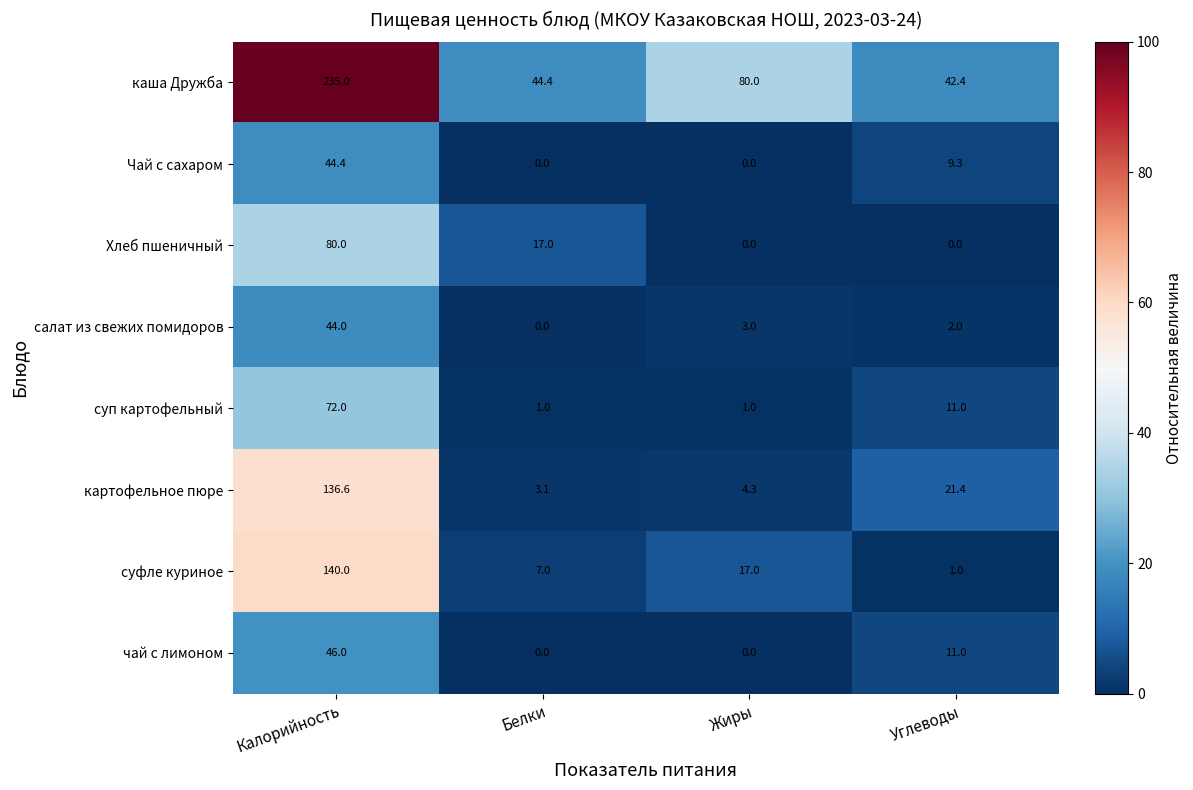

What is the sum of all суфле куриное values?

165.0